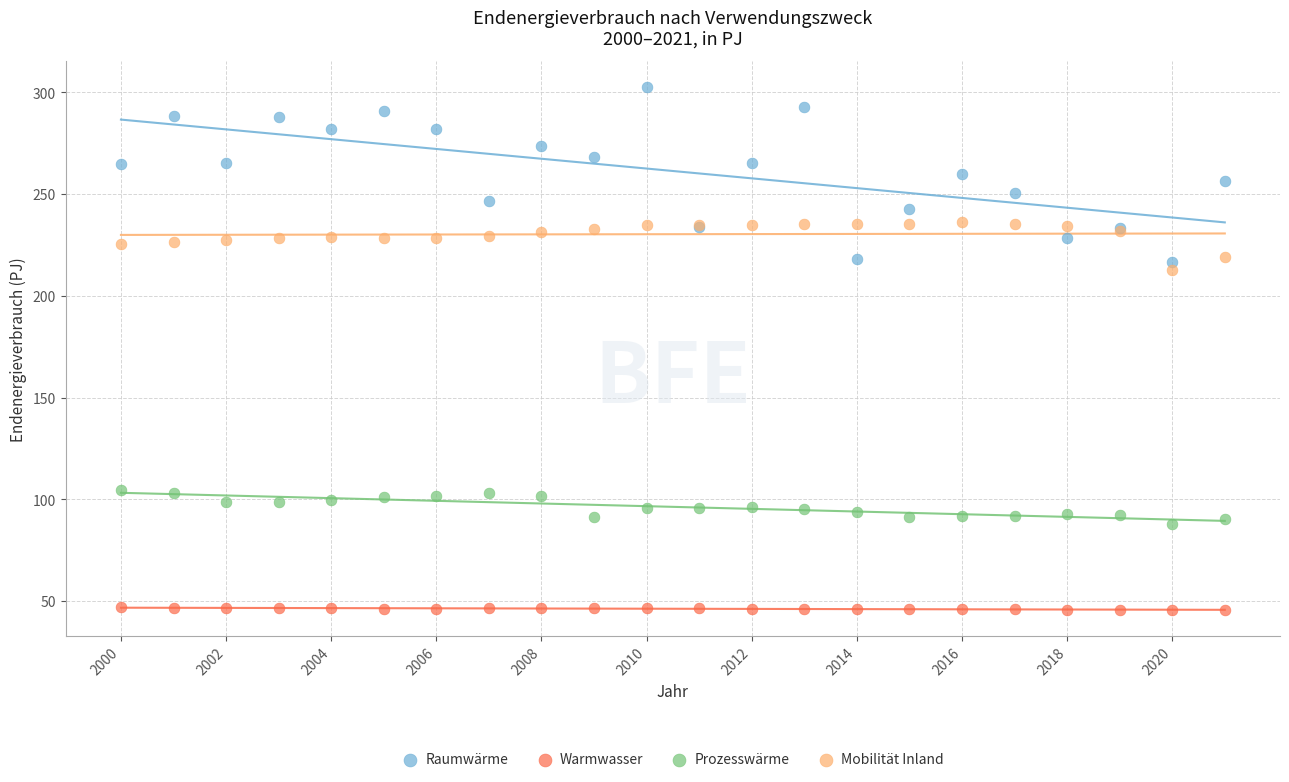

Which series contains the lowest Y value?

Warmwasser